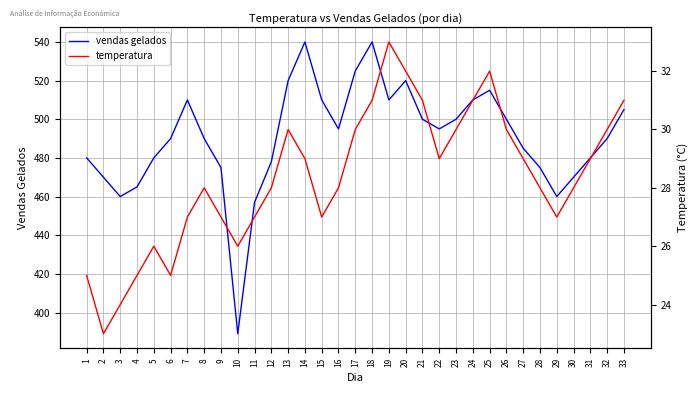

Reading right to left, what are all the values shown in this chart?

vendas gelados: 33=505	32=490	31=480	30=470	29=460	28=475	27=485	26=500	25=515	24=510	23=500	22=495	21=500	20=520	19=510	18=540	17=525	16=495	15=510	14=540	13=520	12=478	11=457	10=389	9=475	8=490	7=510	6=490	5=480	4=465	3=460	2=470	1=480
temperatura: 33=31	32=30	31=29	30=28	29=27	28=28	27=29	26=30	25=32	24=31	23=30	22=29	21=31	20=32	19=33	18=31	17=30	16=28	15=27	14=29	13=30	12=28	11=27	10=26	9=27	8=28	7=27	6=25	5=26	4=25	3=24	2=23	1=25